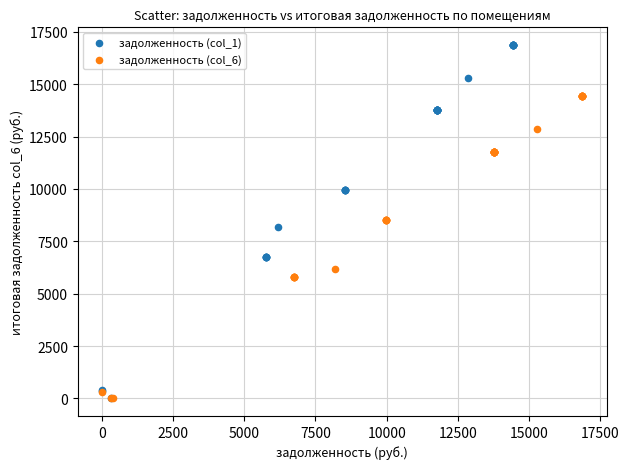

What are all the series names shown in the legend?

задолженность (col_1), задолженность (col_6)